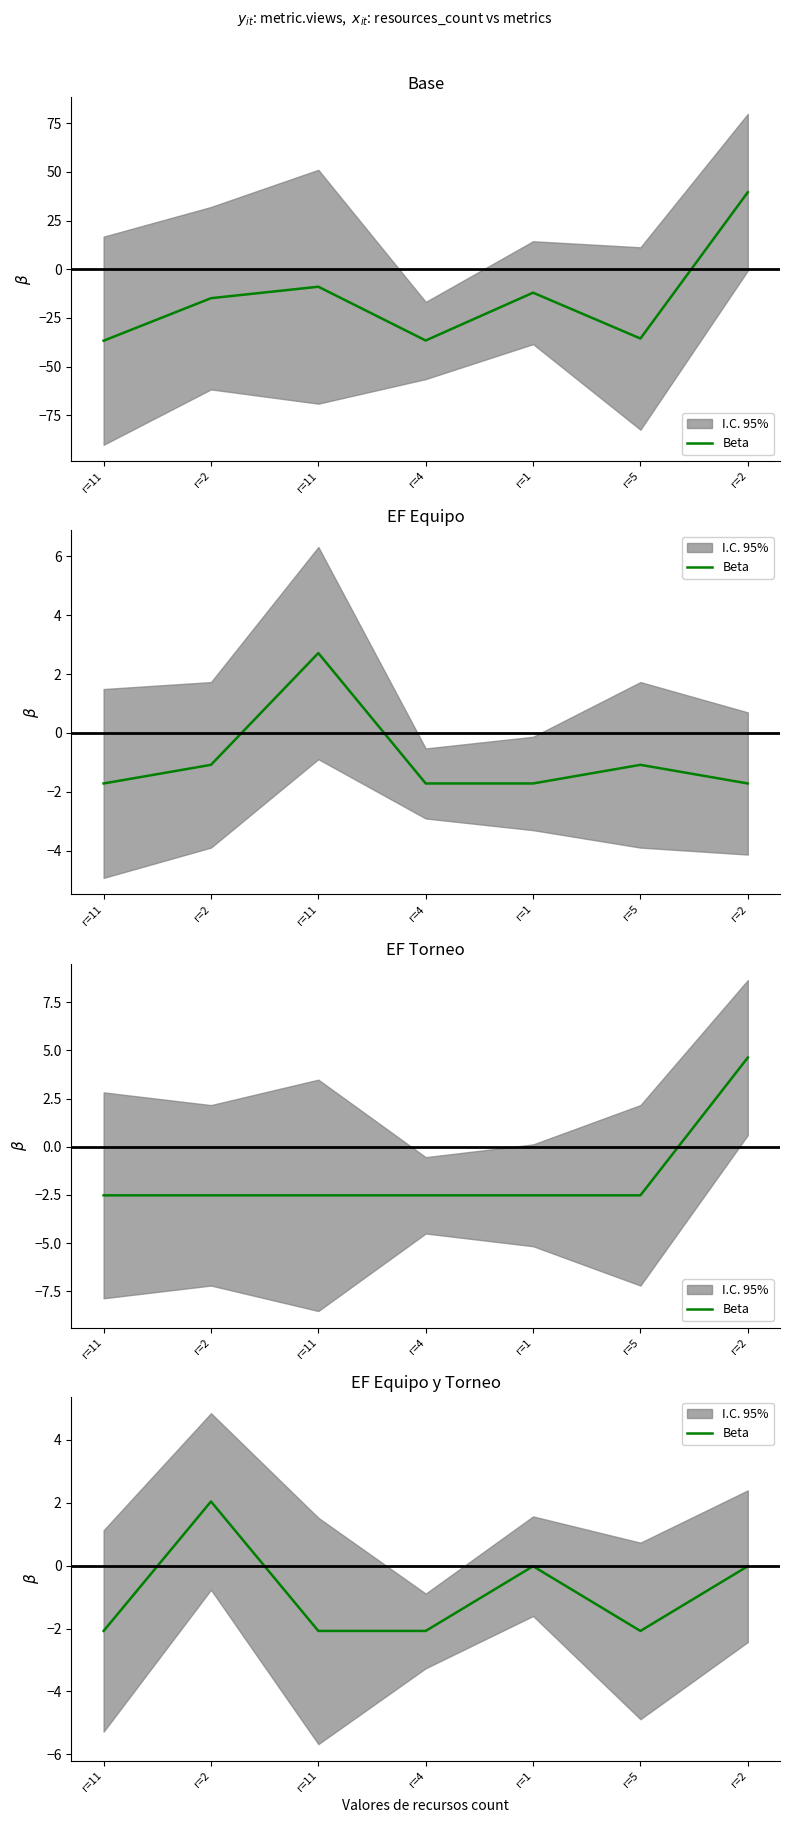

What is the label of the 5th point from the right?

r=11